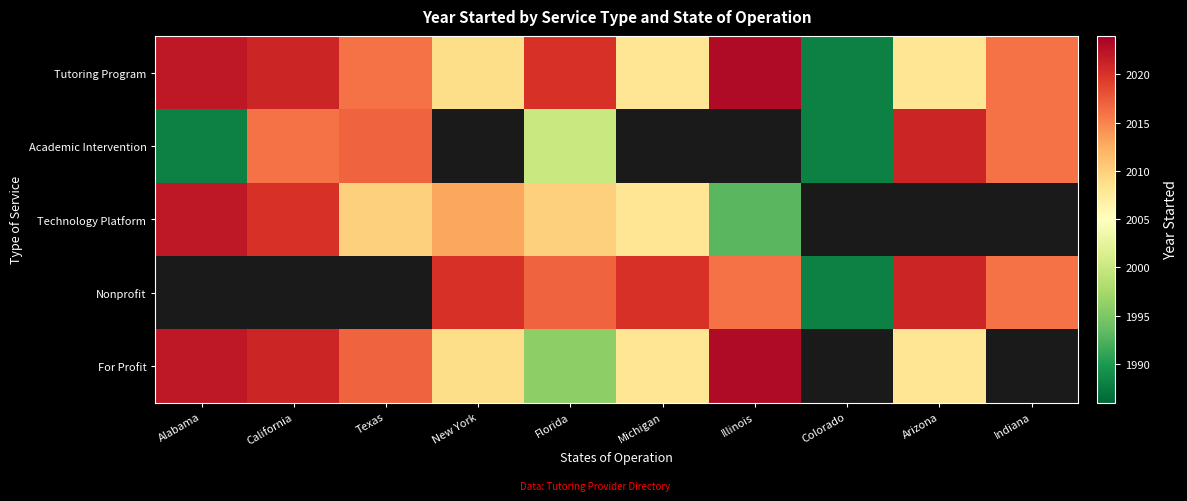

Which series has the largest total across all categories?

Tutoring Program